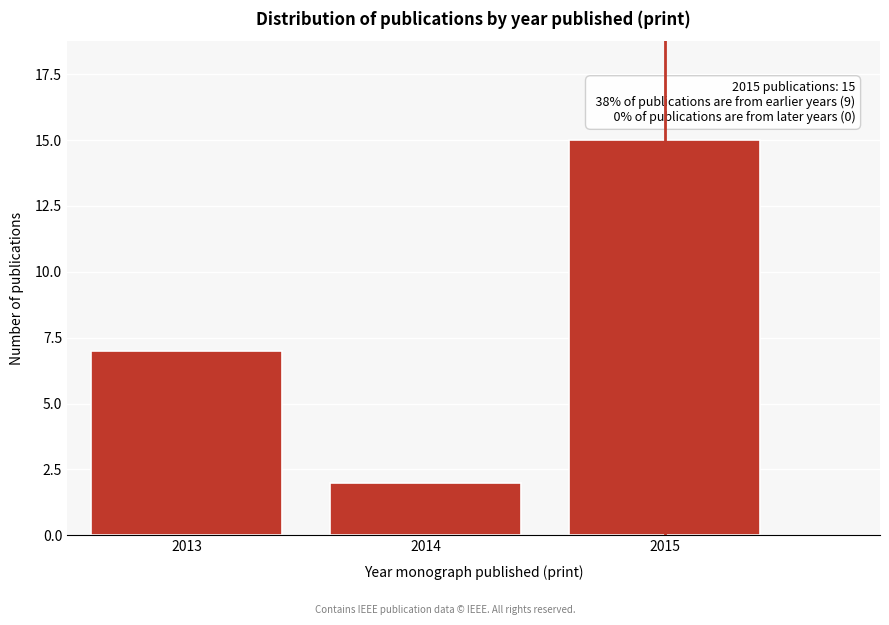

Reading right to left, transcribe all the data shown in this chart.

15	2	7